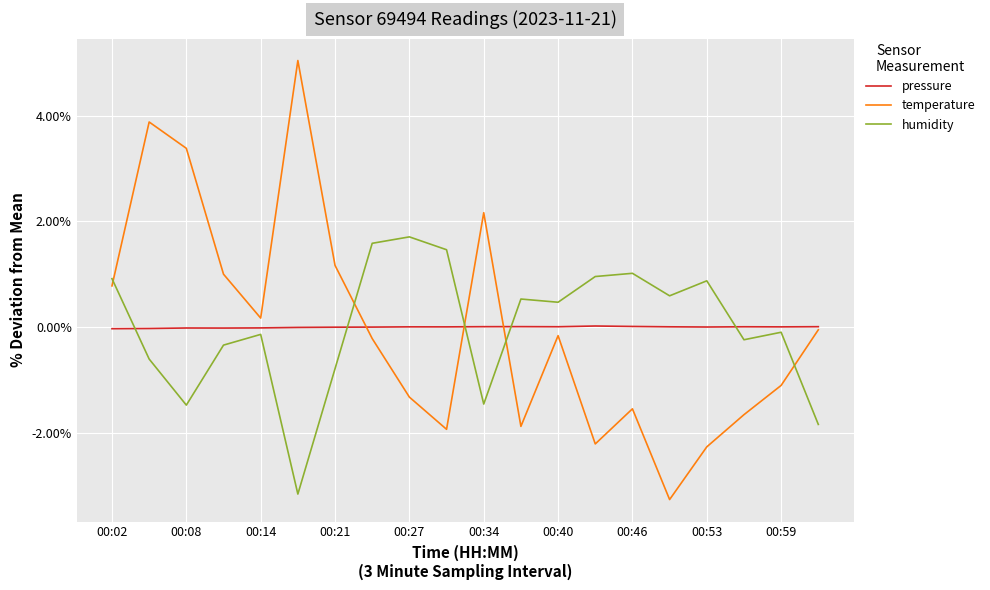

How many series are shown in this chart?

3